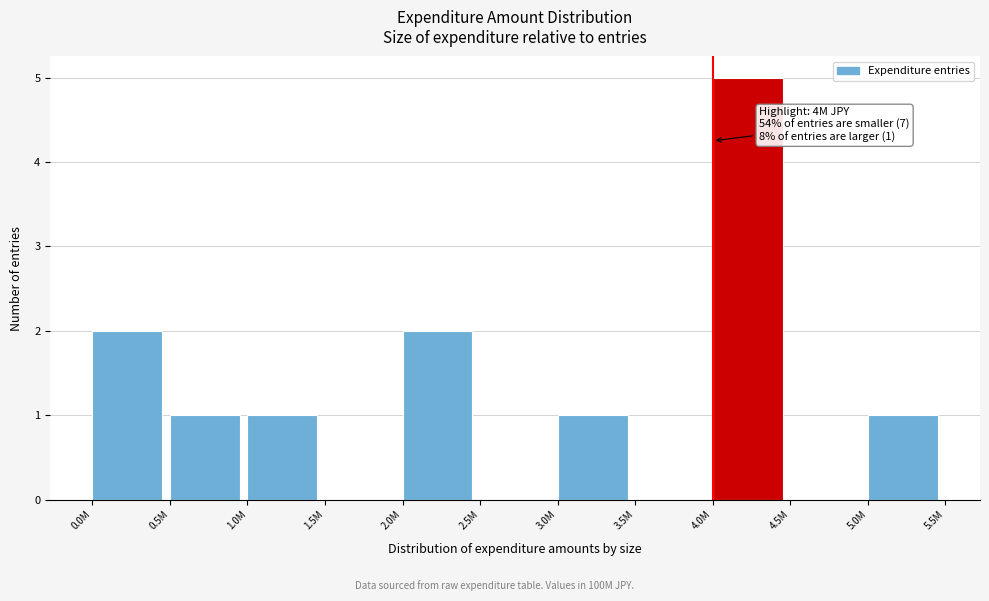

Reading left to right, list all the values displayed in this chart.

0.0M=2	0.5M=1	1.0M=1	1.5M=0	2.0M=2	2.5M=0	3.0M=1	3.5M=0	4.0M=5	4.5M=0	5.0M=1